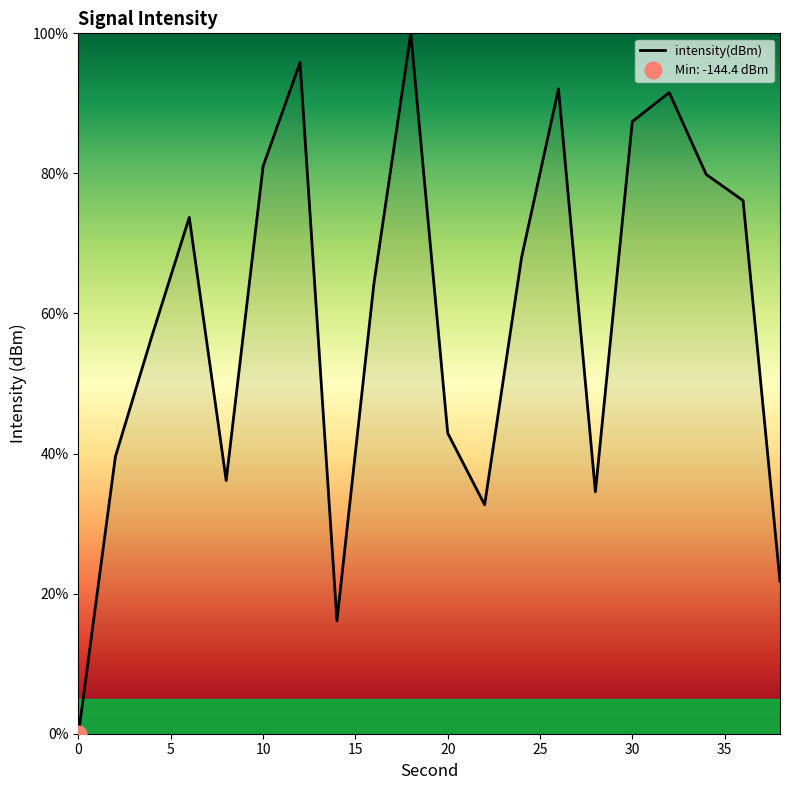

The chart shows a value of 79.3 at 4. True or false?

False